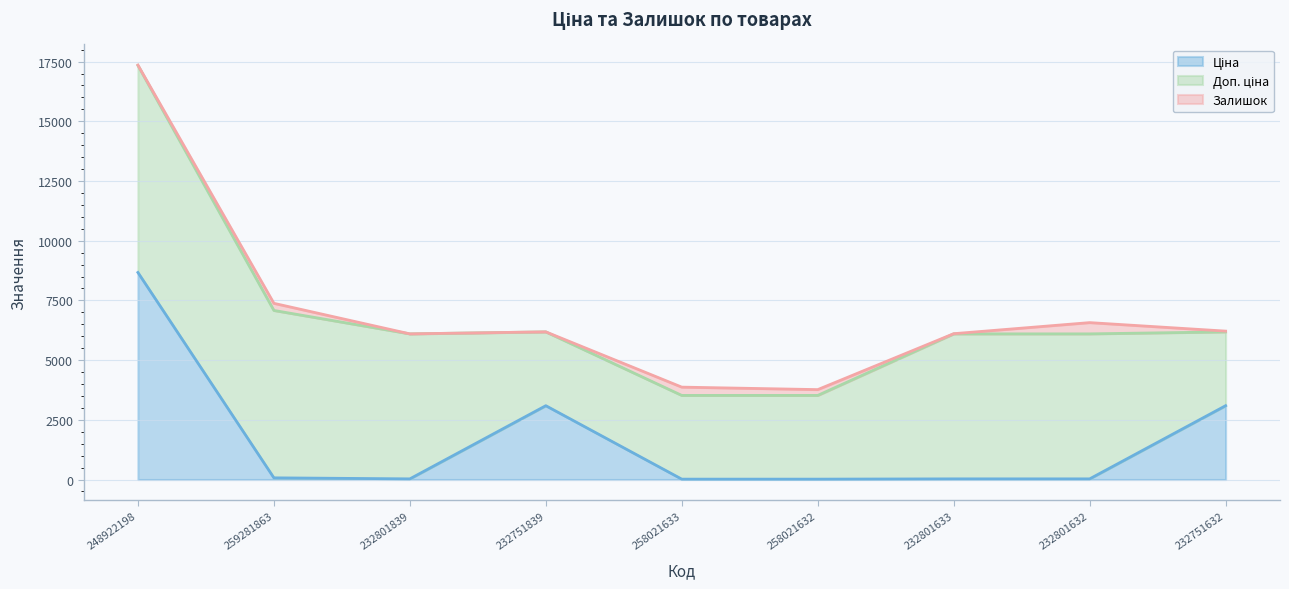

Reading left to right, transcribe all the data shown in this chart.

Ціна: 248922198=8669.7	259281863=70.1	232801839=27.0	232751839=3091.2	258021633=15.6	258021632=15.6	232801633=27.0	232801632=27.0	232751632=3091.2
Доп. ціна: 248922198=8669.7	259281863=7010.0	232801839=6072.0	232751839=3091.0	258021633=3506.0	258021632=3506.0	232801633=6072.0	232801632=6072.0	232751632=3091.0
Залишок: 248922198=15.0	259281863=298.0	232801839=0.0	232751839=1.0	258021633=347.0	258021632=243.0	232801633=7.0	232801632=471.0	232751632=32.0